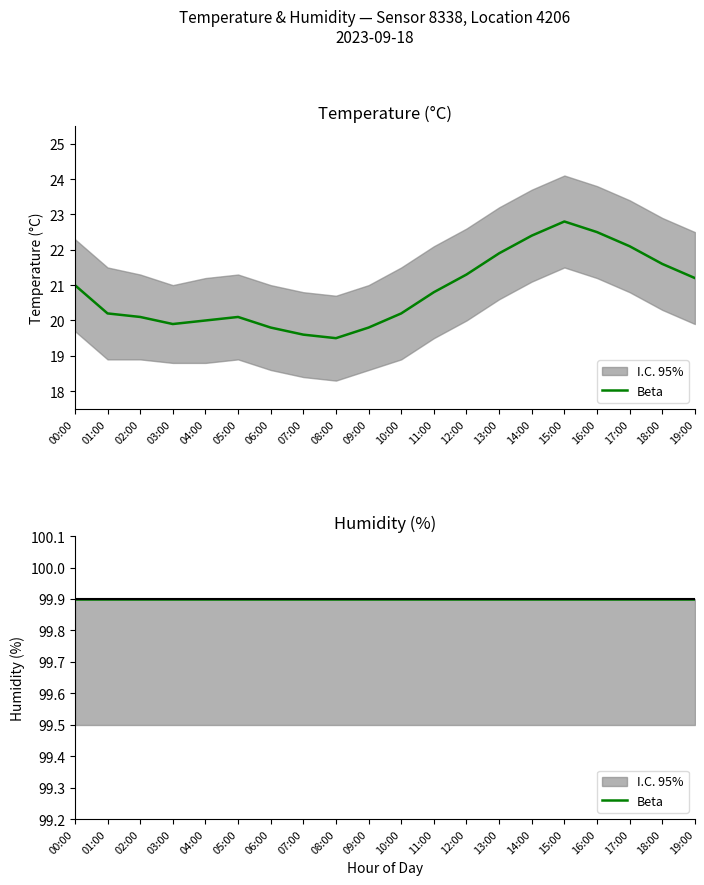

Which label corresponds to the smallest value in the chart?

08:00